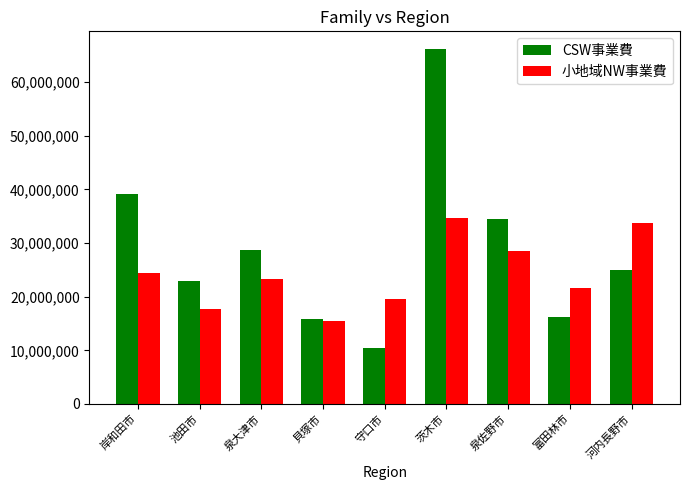

How many bars are there in total?

18